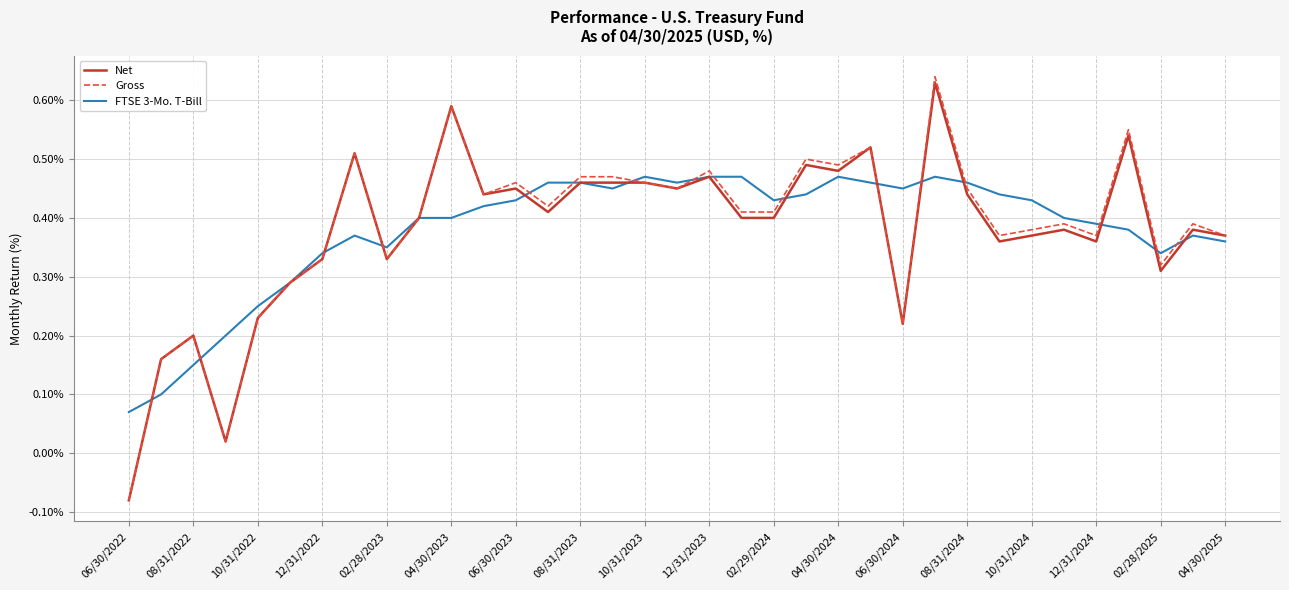

Which series has the largest range (max minus min)?

Gross